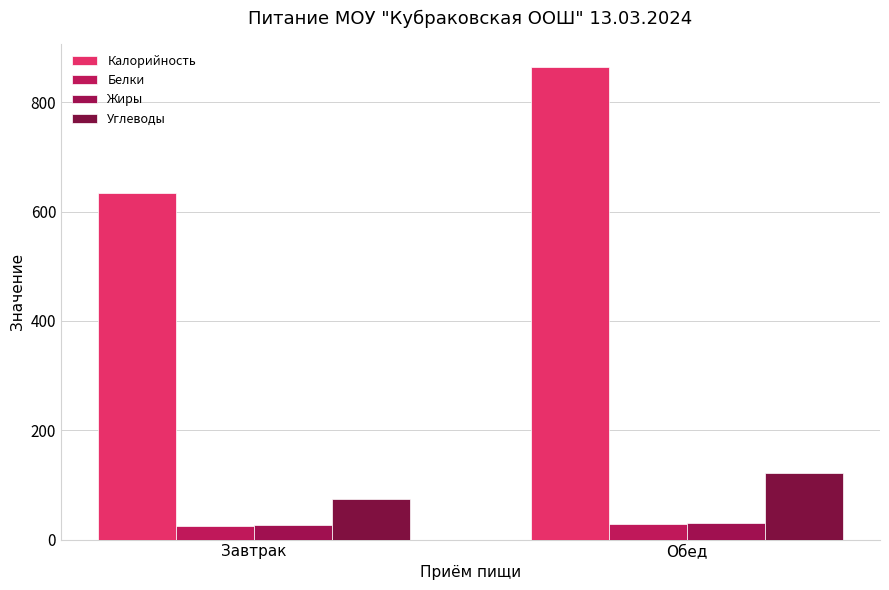

List the series in order of their peak value, highest first.

Калорийность, Углеводы, Жиры, Белки